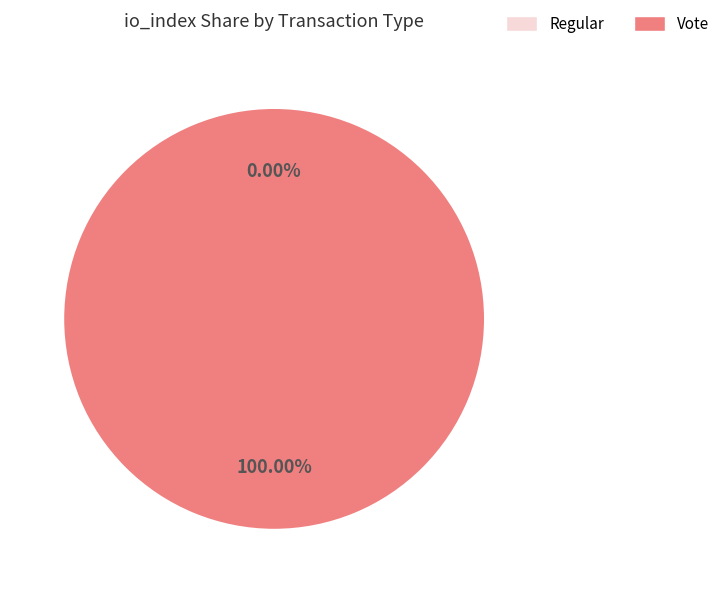

Is there a majority slice in this chart?

Yes